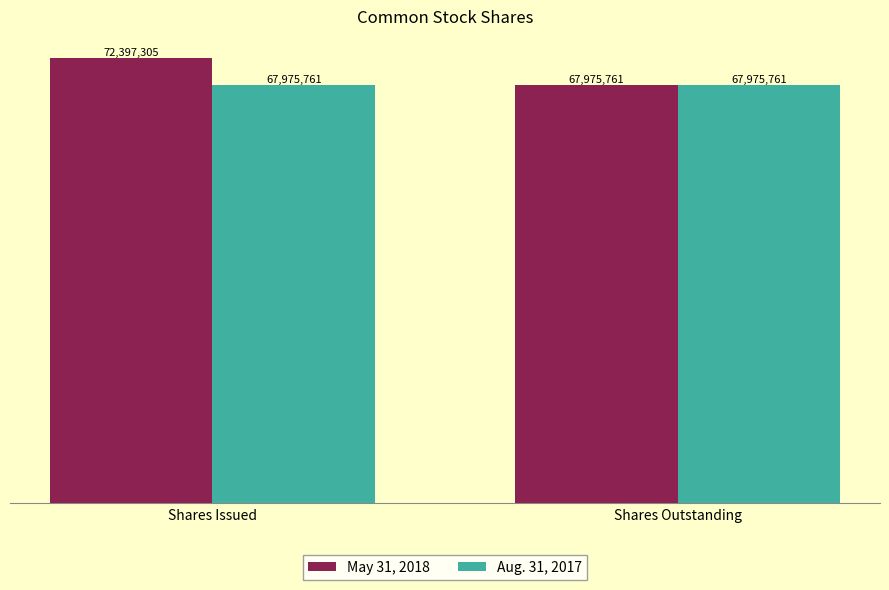

What are all the series names shown in the legend?

May 31, 2018, Aug. 31, 2017